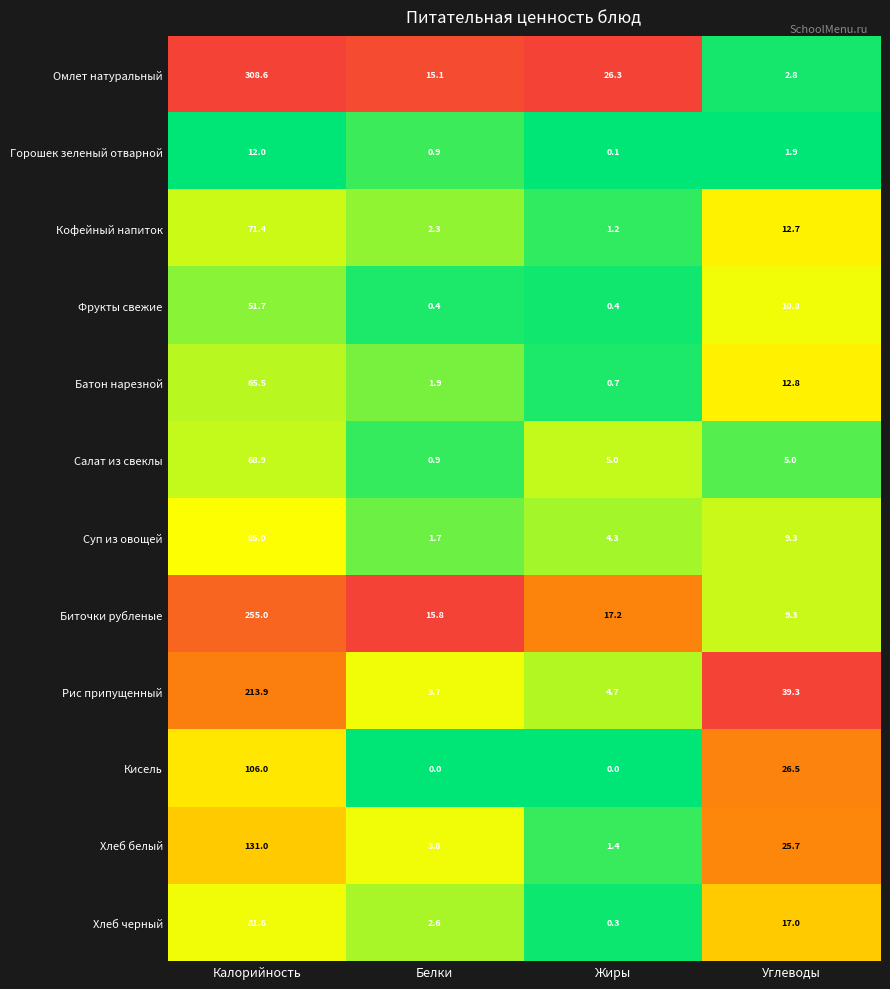

Which category has the highest value across all series?

Калорийность